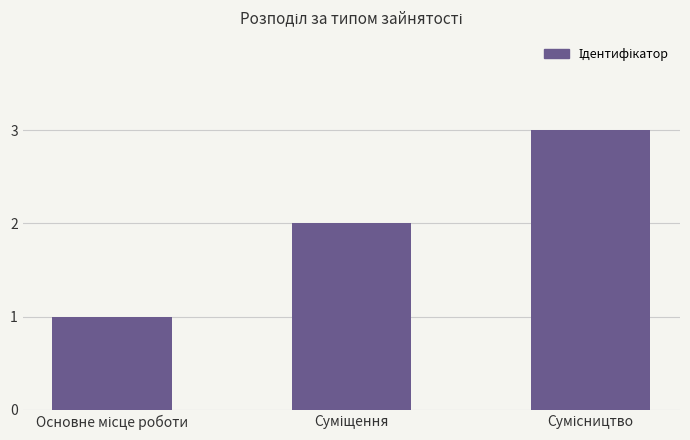

What is the greatest value displayed?

3